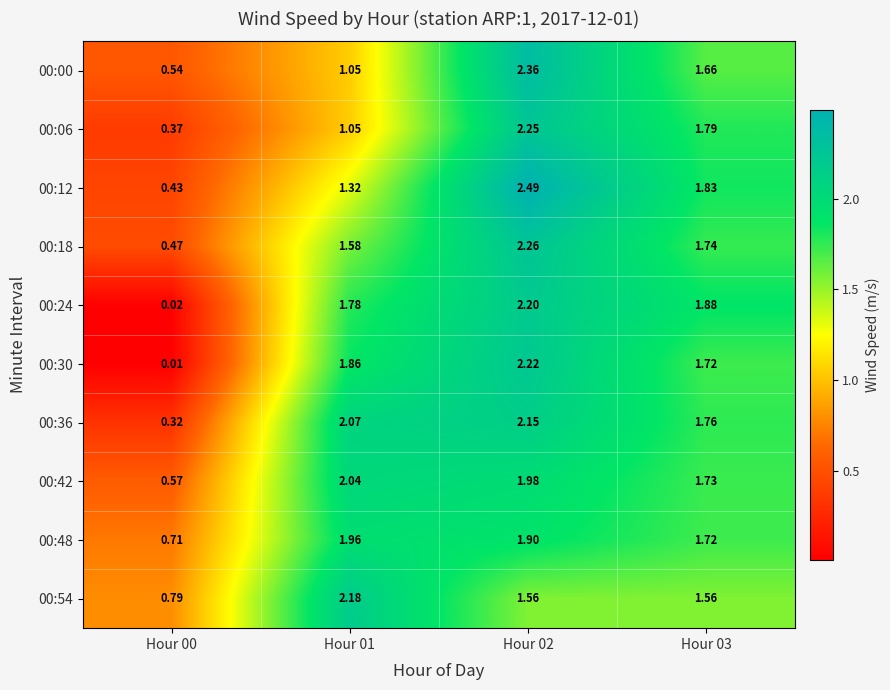

Reading left to right, extract all data points from this chart.

00:00: Hour 00=0.5	Hour 01=1.1	Hour 02=2.4	Hour 03=1.7
00:06: Hour 00=0.4	Hour 01=1.1	Hour 02=2.2	Hour 03=1.8
00:12: Hour 00=0.4	Hour 01=1.3	Hour 02=2.5	Hour 03=1.8
00:18: Hour 00=0.5	Hour 01=1.6	Hour 02=2.3	Hour 03=1.7
00:24: Hour 00=0.0	Hour 01=1.8	Hour 02=2.2	Hour 03=1.9
00:30: Hour 00=0.0	Hour 01=1.9	Hour 02=2.2	Hour 03=1.7
00:36: Hour 00=0.3	Hour 01=2.1	Hour 02=2.1	Hour 03=1.8
00:42: Hour 00=0.6	Hour 01=2.0	Hour 02=2.0	Hour 03=1.7
00:48: Hour 00=0.7	Hour 01=2.0	Hour 02=1.9	Hour 03=1.7
00:54: Hour 00=0.8	Hour 01=2.2	Hour 02=1.6	Hour 03=1.6